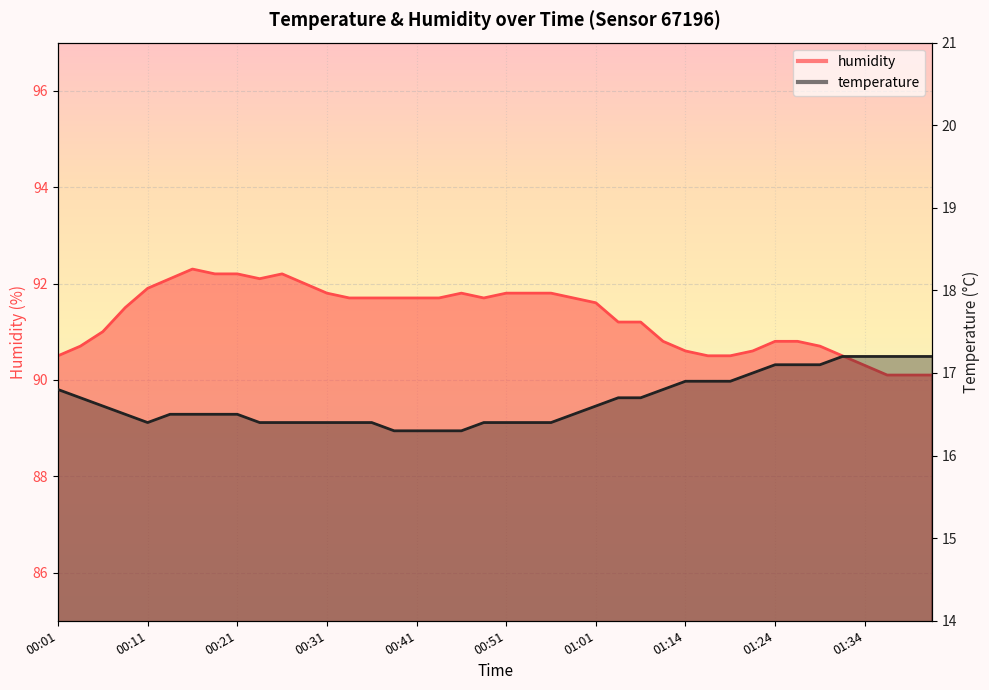

What is the smallest value displayed?

16.3